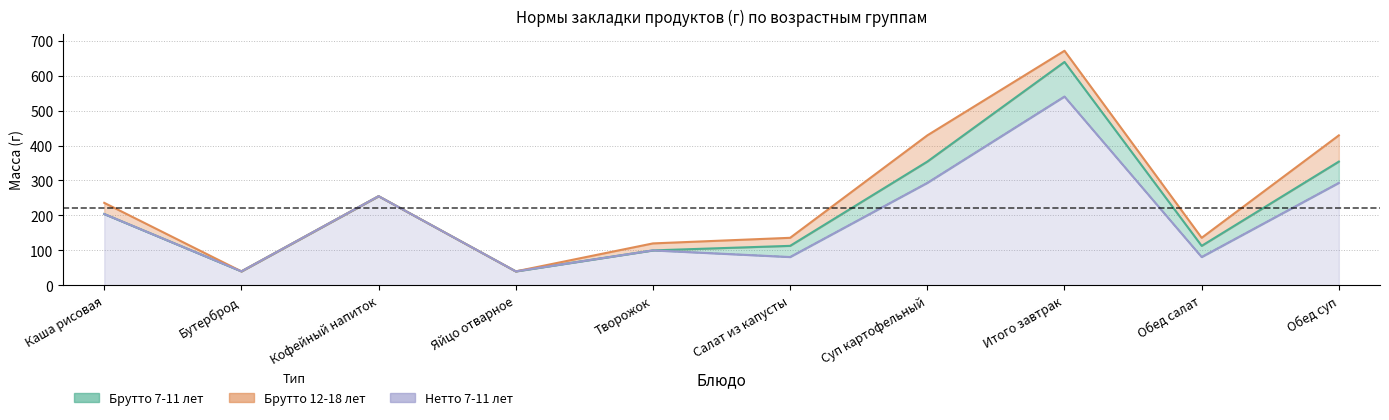

True or false: Брутто 7-11 лет has a value of 175 at Обед салат.

False